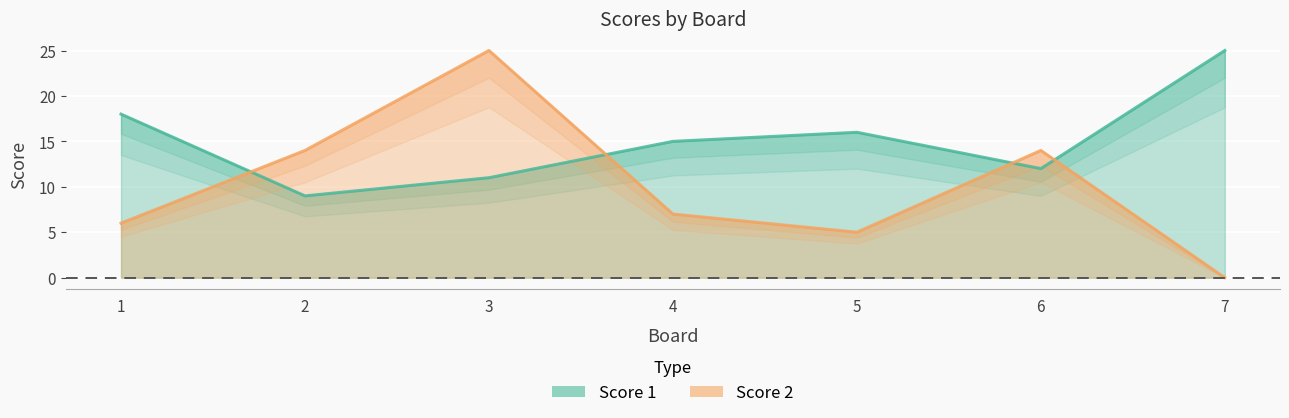

Read the Score 1 value at 5.

16